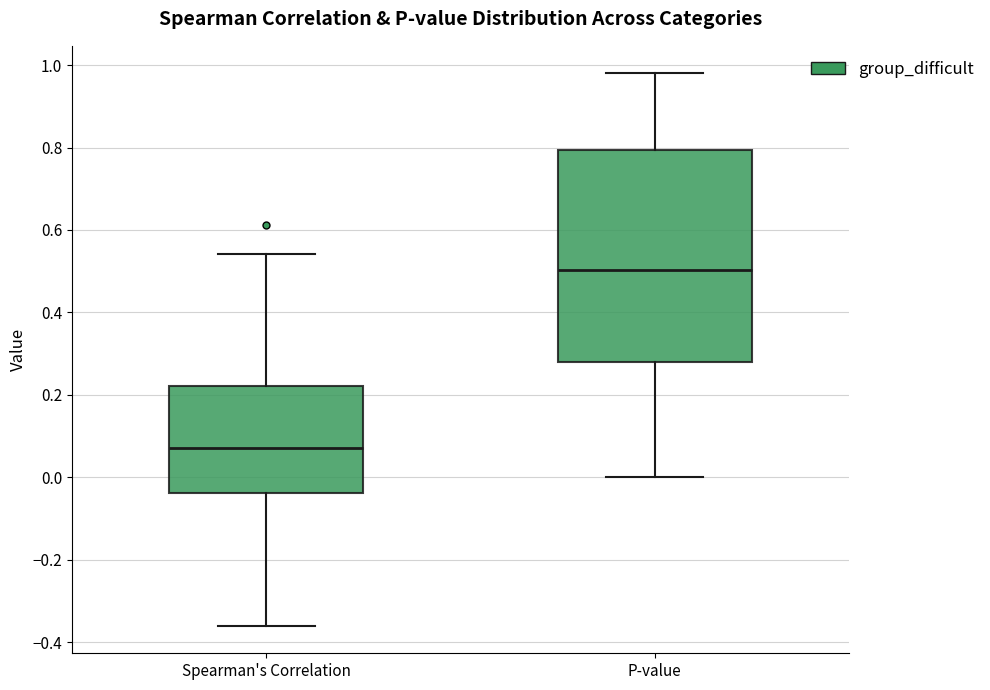

Reading left to right, read every box against the y-axis: the position of its median line, the range the box covers, and the ends of its whiskers. The values are not printed on the chart, so give them approximately, as read against the axis.

Spearman's Correlation: median 0.08, box -0.04 to 0.22, whiskers -0.36 to 0.54
P-value: median 0.50, box 0.28 to 0.80, whiskers 0.00 to 0.98